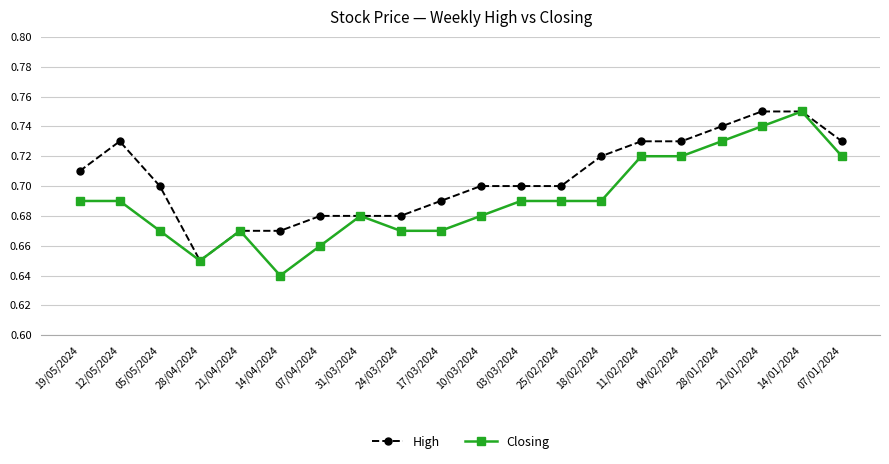

Which category has the highest value in the Closing series?

14/01/2024